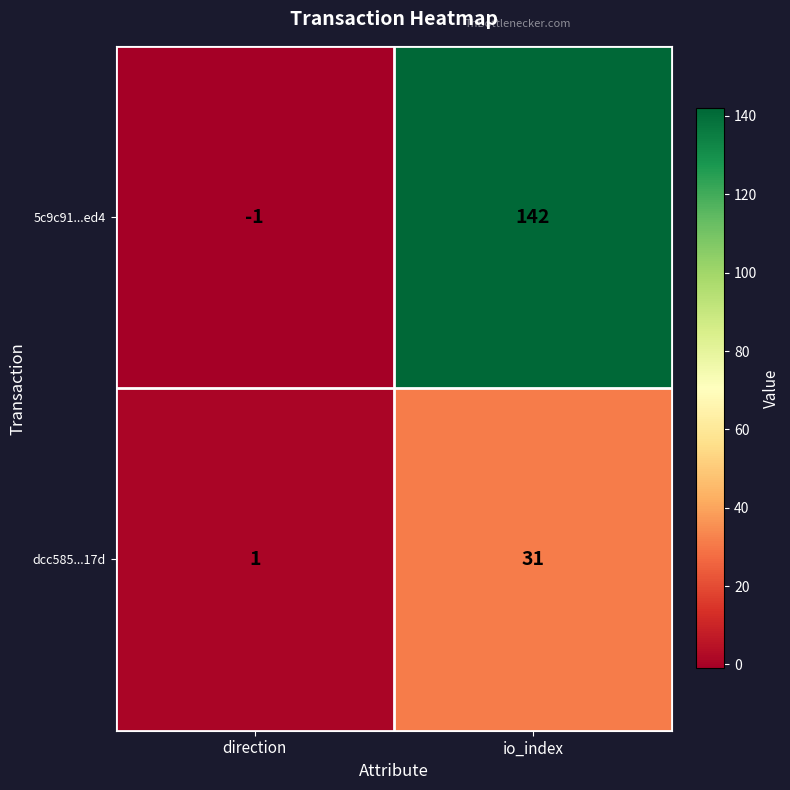

Reading left to right, what are all the values shown in this chart?

5c9c91...ed4: direction=-1	io_index=142
dcc585...17d: direction=1	io_index=31